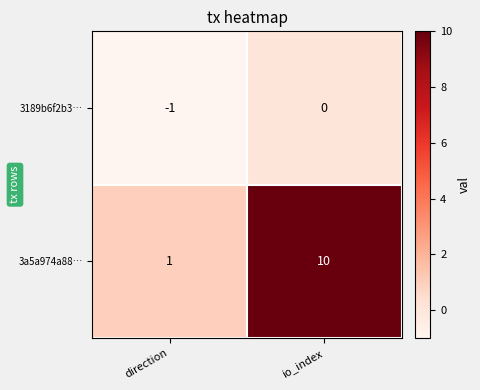

True or false: 3189b6f2b3… has a value of -1 at direction.

True